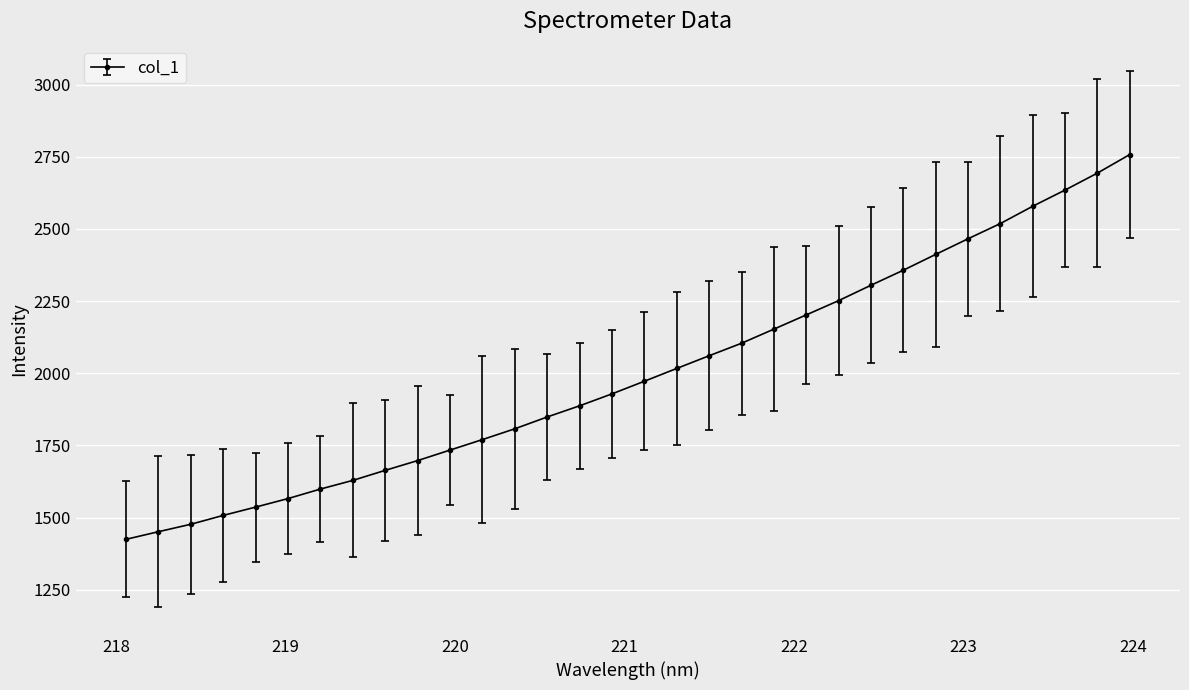

What is the value of the 11th point from the left?

1733.9